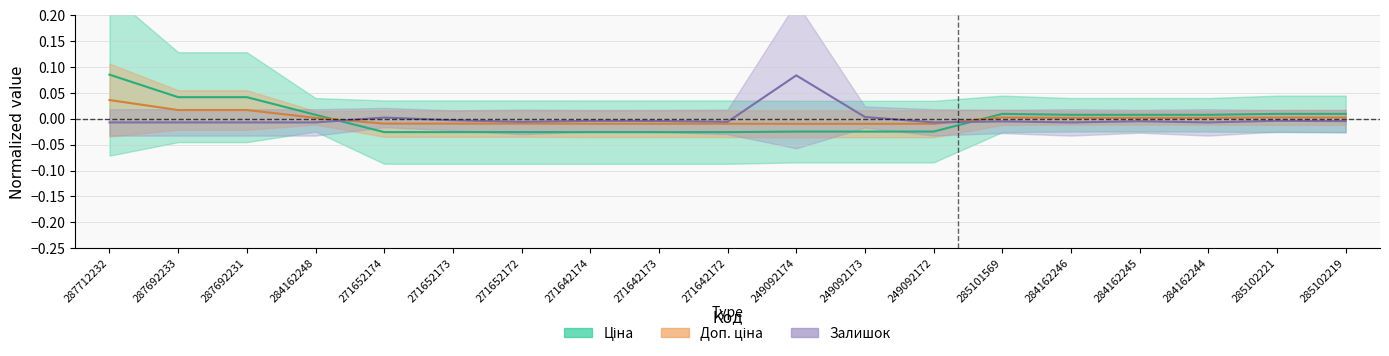

In Ціна, how many points are higher than both neighbors (excluding endpoints)?

1